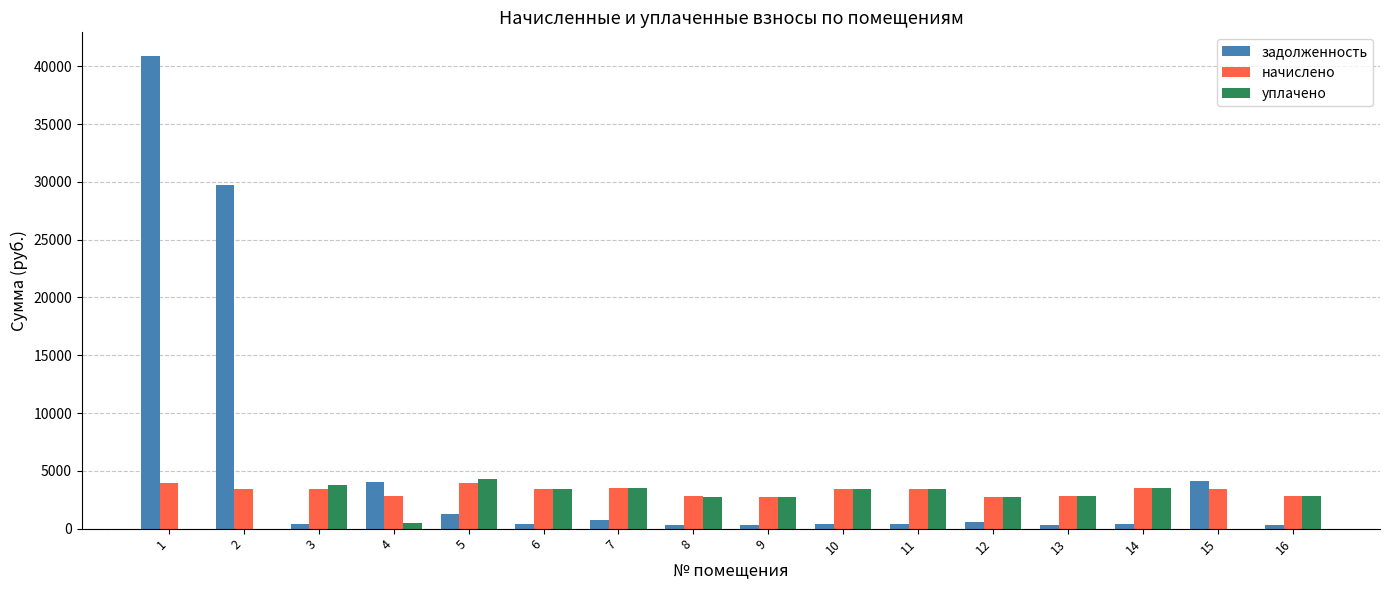

The value of задолженность at 5 is 1308.8. True or false?

True